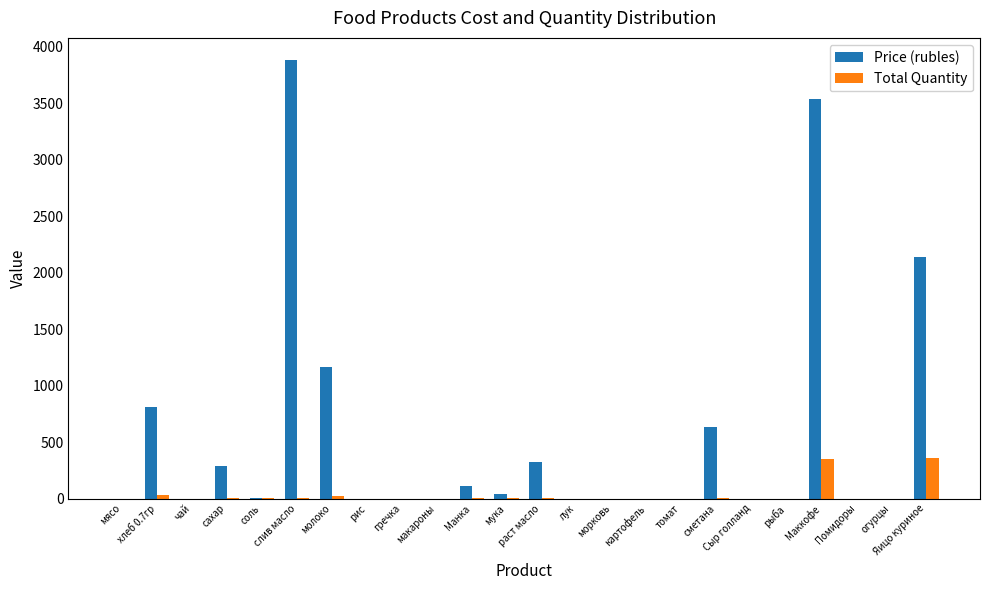

What is the sum of all Price (rubles) values?

12948.9